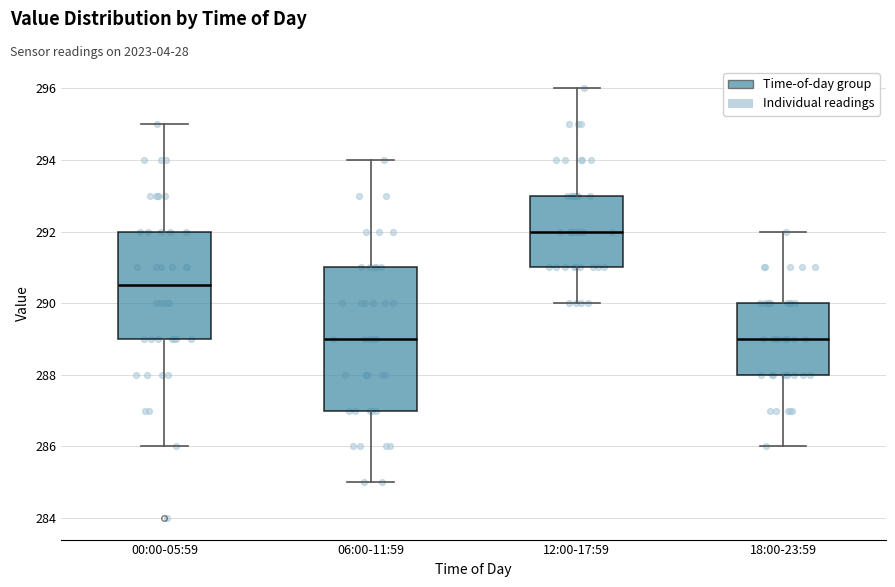

Which box is the tallest, from its lower edge to its upper edge?

06:00-11:59